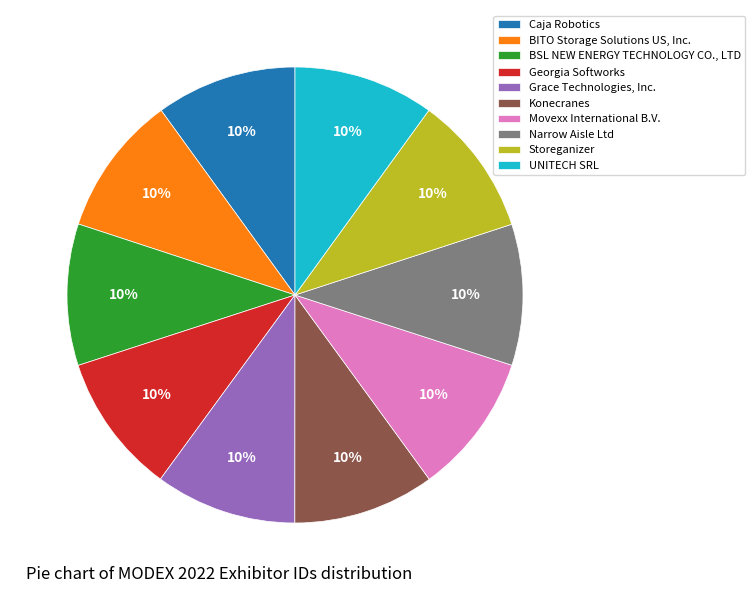

To the nearest percent, what percentage of the pie is Caja Robotics?

10%